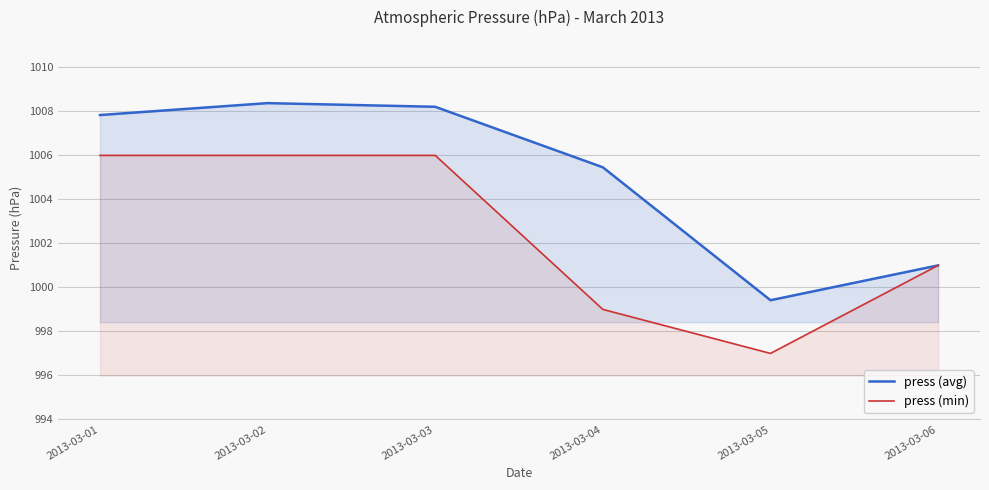

True or false: press (avg) and press (min) cross at least once.

False